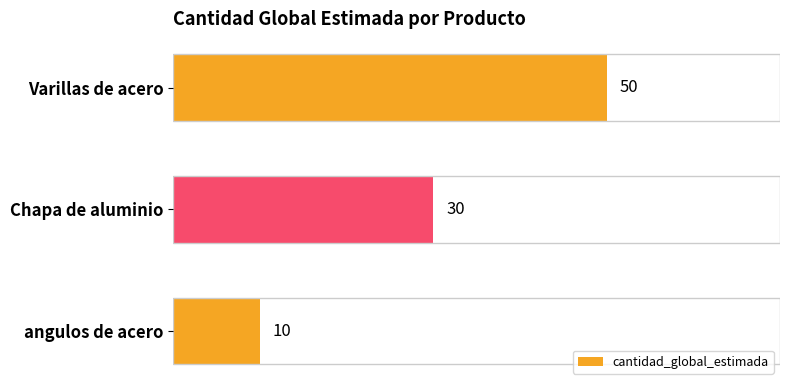

What is the greatest value displayed?

50